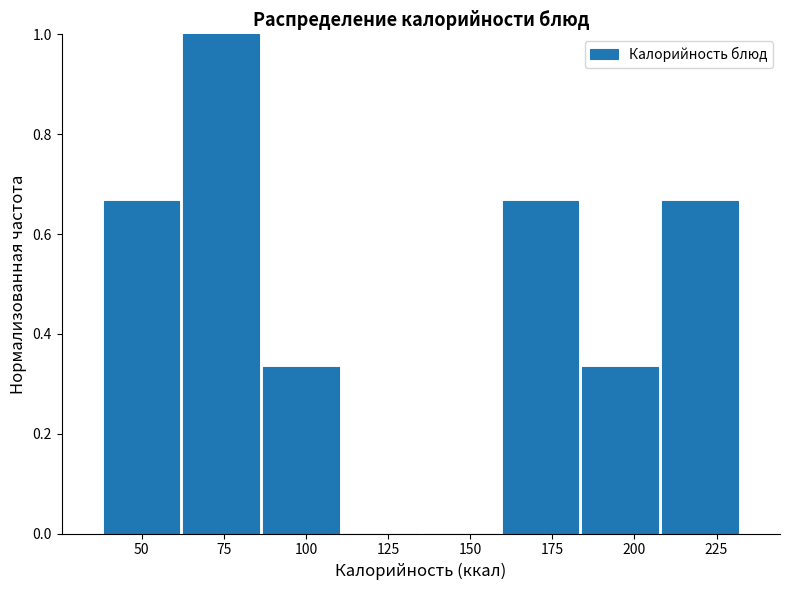

What is the height of the bar covering 40 to 60 on the x-axis? Neither the bar edges nor the heights are printed on the chart, so give them approximately, as read against the axes.

0.66